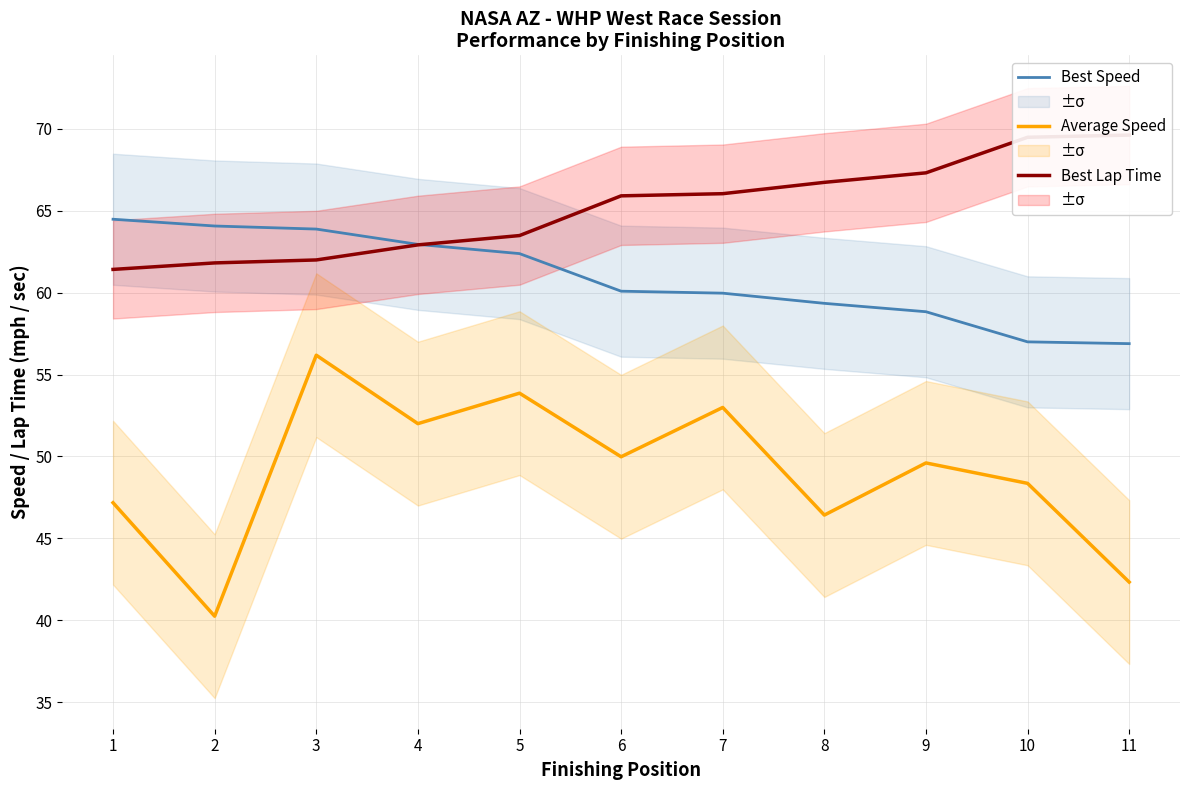

The Best Speed series shows 64.5 at 1. True or false?

True